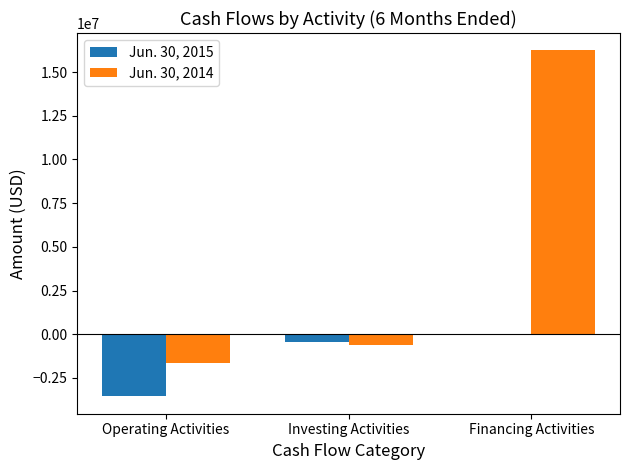

What are all the series names shown in the legend?

Jun. 30, 2015, Jun. 30, 2014